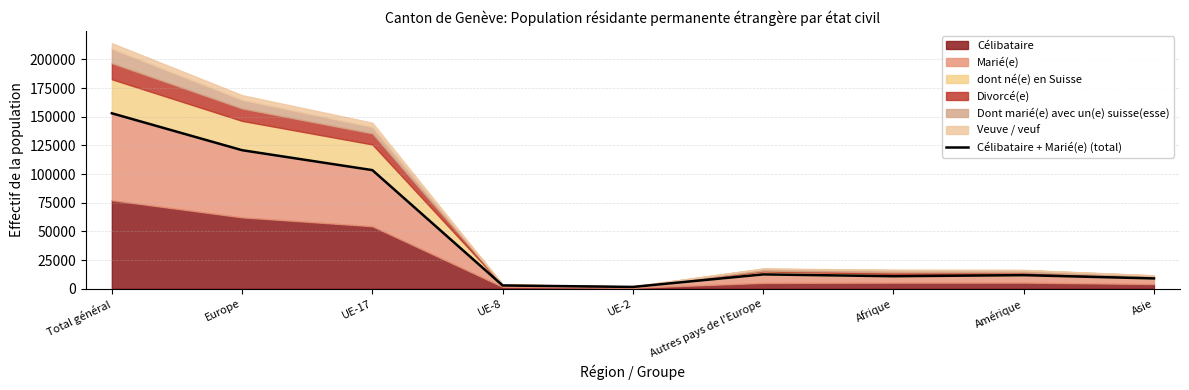

Which category has the lowest value across all series?

UE-2